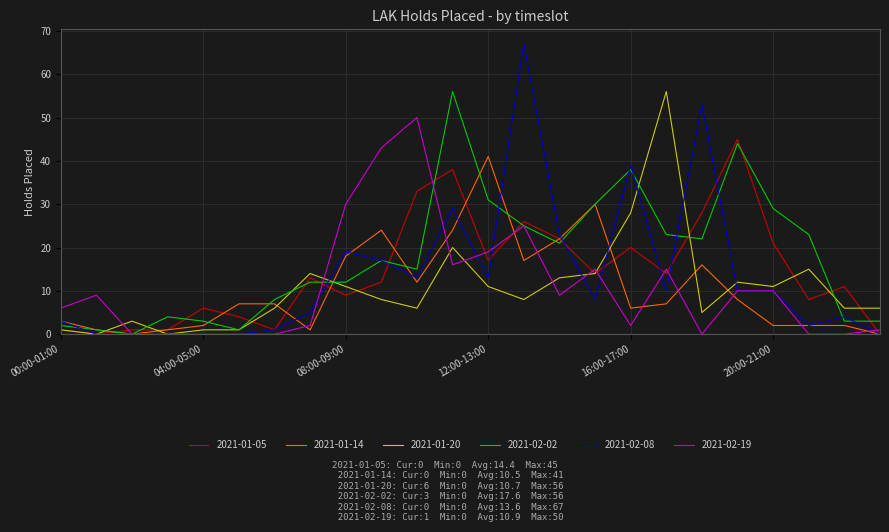

What is the maximum value shown in the chart?

67